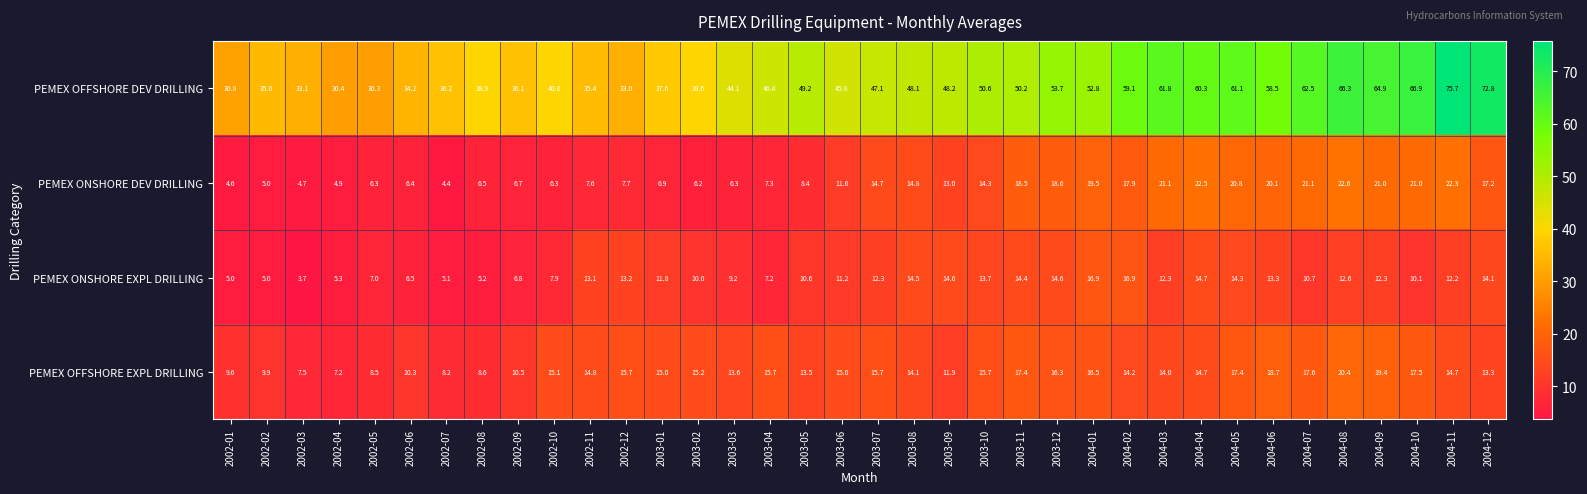

Which series has the largest range (max minus min)?

PEMEX OFFSHORE DEV DRILLING